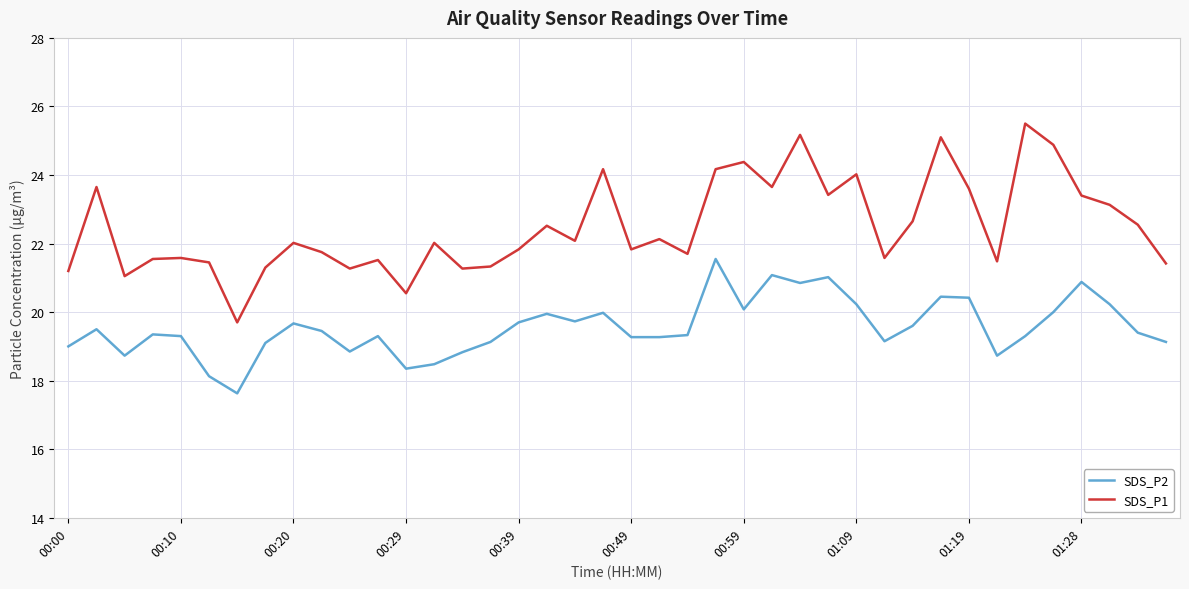

What is the difference between the maximum and minimum values in the SDS_P1 series?

5.8